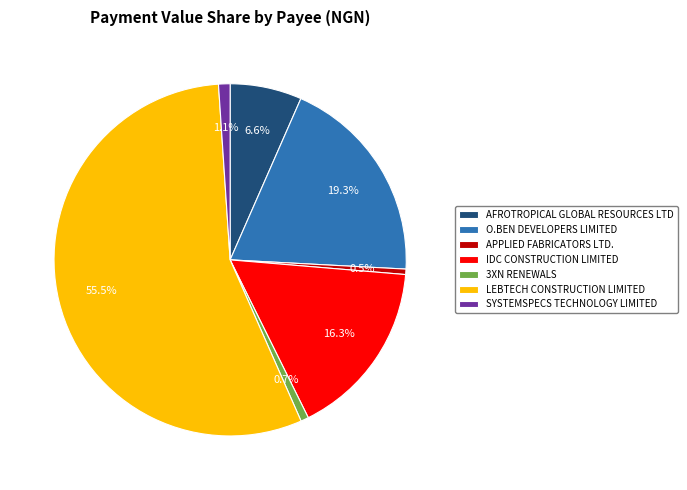

Which slice is the largest?

LEBTECH CONSTRUCTION LIMITED